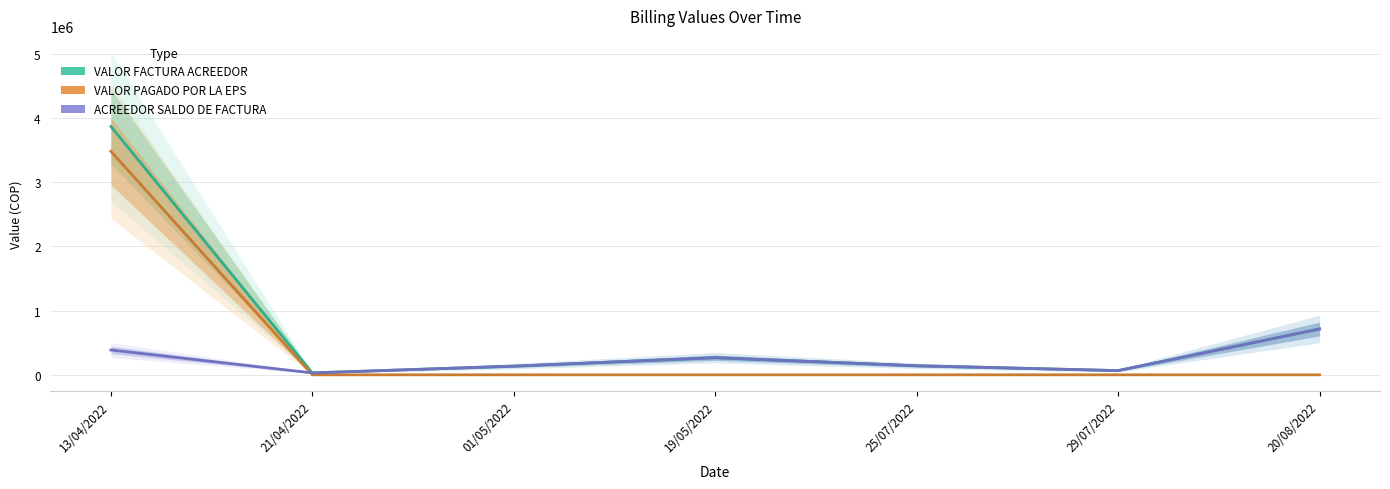

Which label corresponds to the smallest value in the chart?

21/04/2022